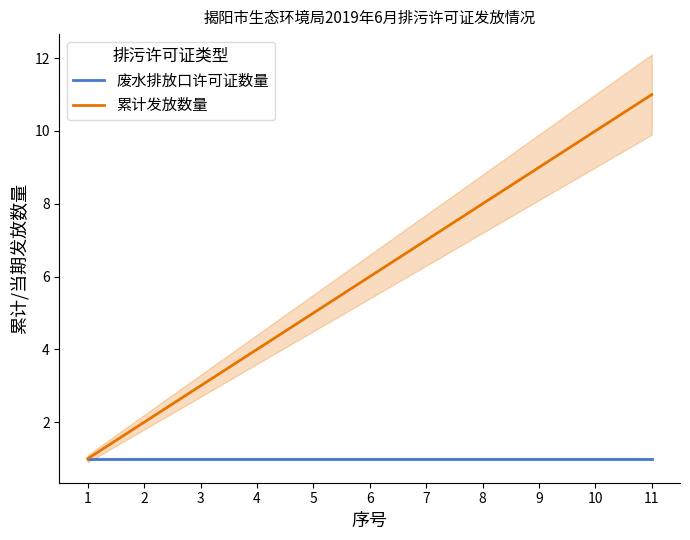

What is the difference between the 累计发放数量 values at 8 and 9?

1